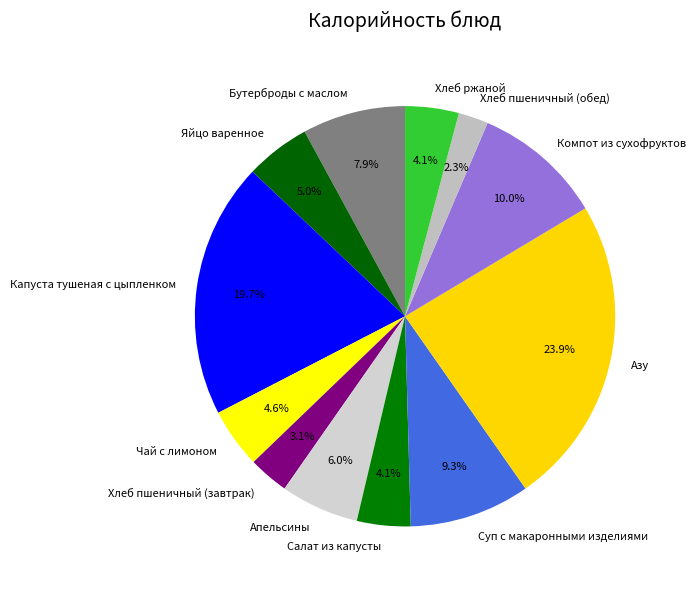

To the nearest percent, what percentage of the pie is Азу?

24%